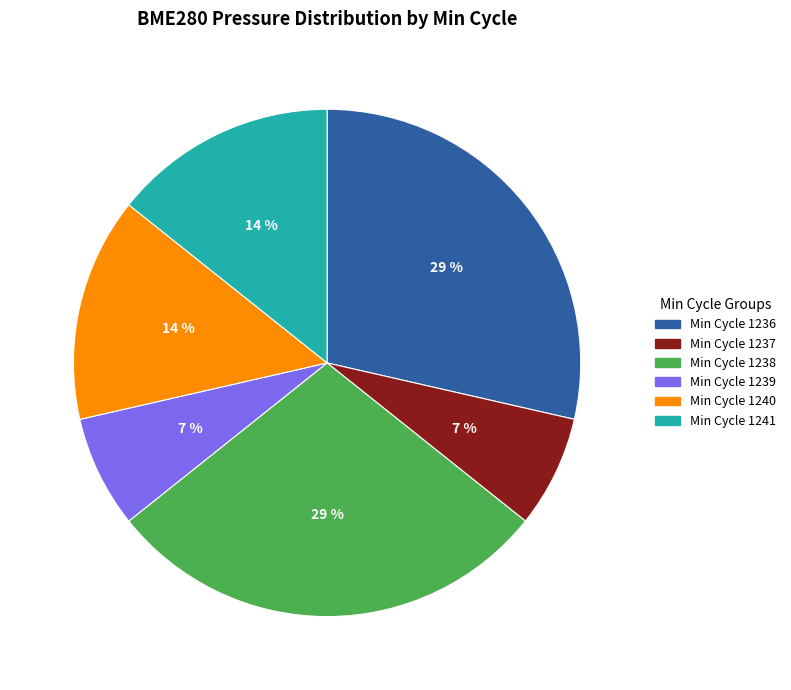

Approximately how many times larger is the value at Min Cycle 1239 compared to Min Cycle 1240?

0.5